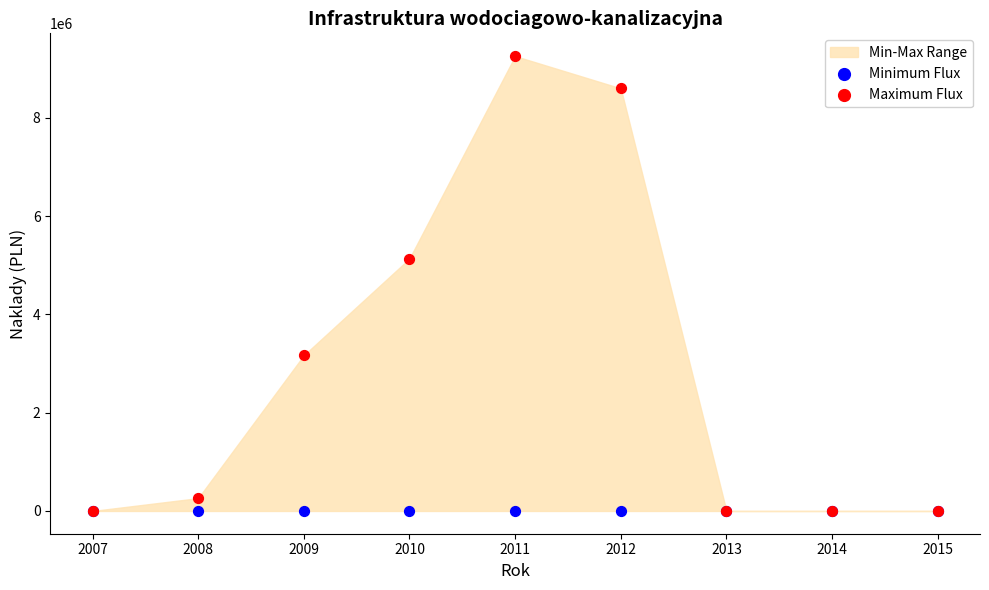

In the Maximum Flux series, what Y value is closest to 4628670?

5136500.0